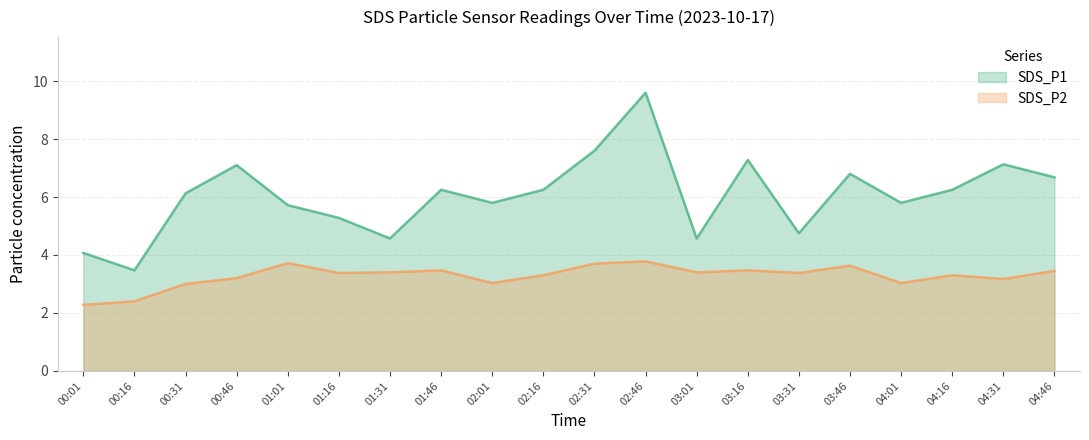

What is the sum of the SDS_P1 values at 01:31 and 02:46?

14.2